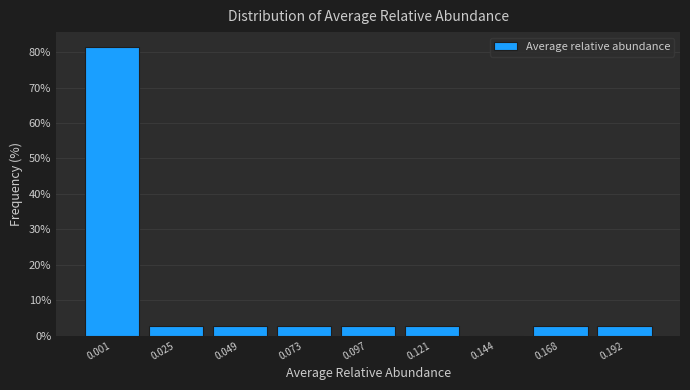

Reading right to left, list all the values displayed in this chart.

0.192=2.6	0.168=2.6	0.144=0.0	0.121=2.6	0.097=2.6	0.073=2.6	0.049=2.6	0.025=2.6	0.001=81.6